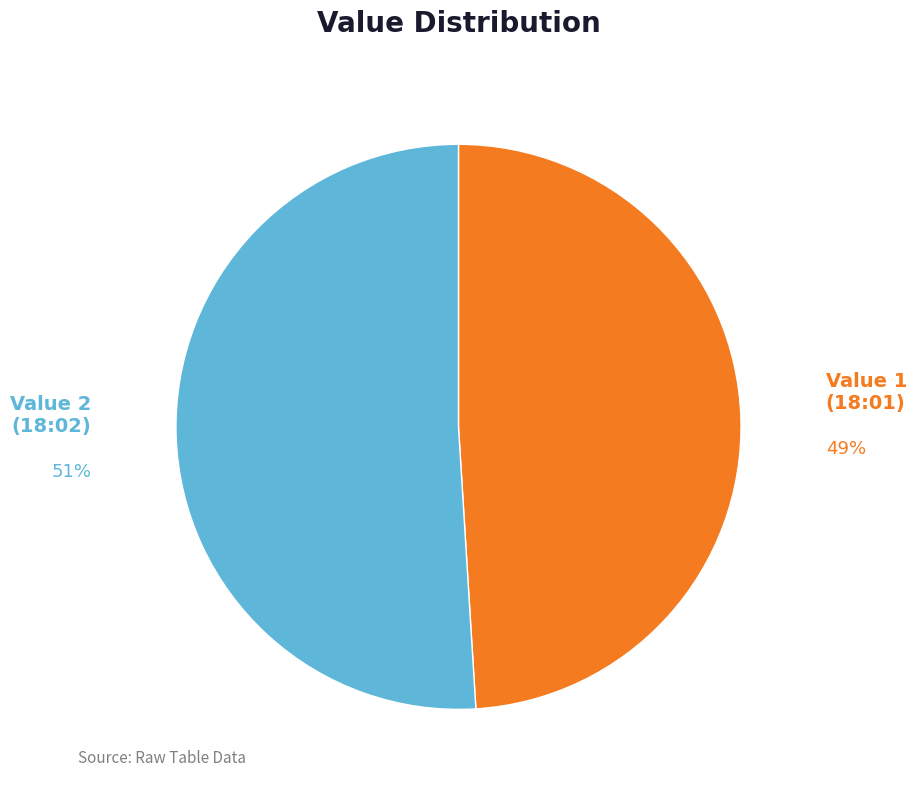

Is it true that Value 1 (18:01) is 56% of the pie?

False